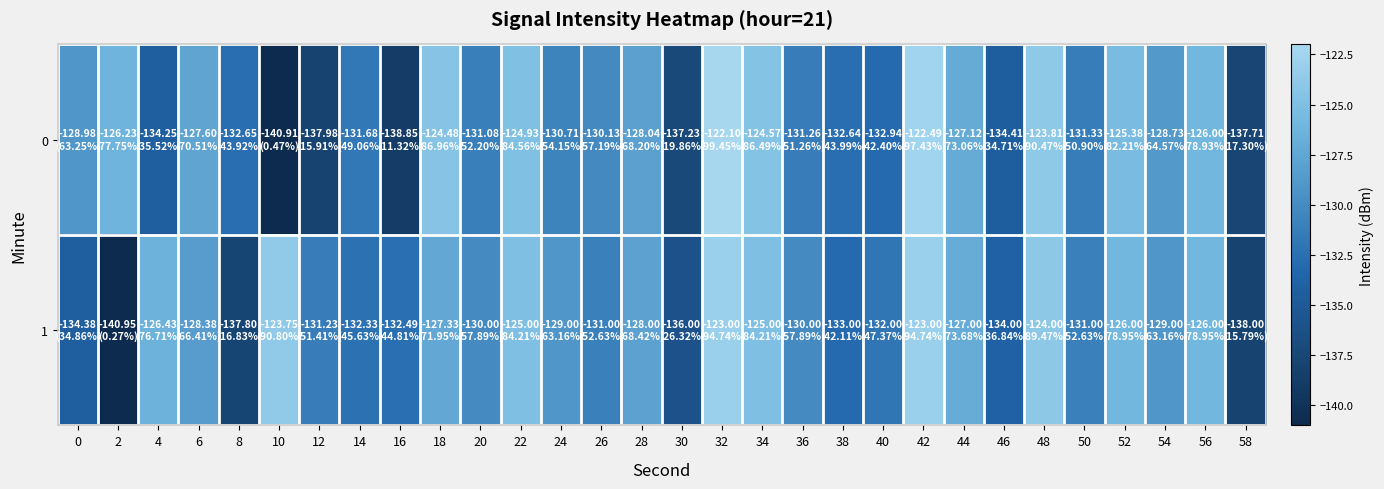

Between 8 and 58, which is larger?

8